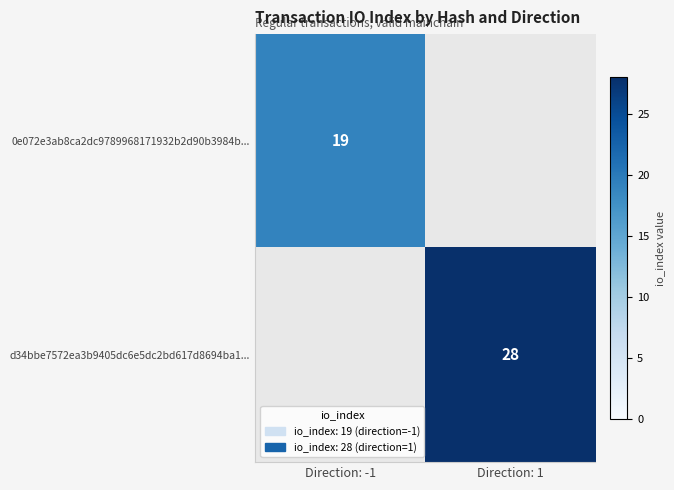

Is the value of d34bbe7572ea3b9405dc6e5dc2bd617d8694ba1... at Direction: 1 greater than the value of 0e072e3ab8ca2dc9789968171932b2d90b3984b... at Direction: -1?

Yes